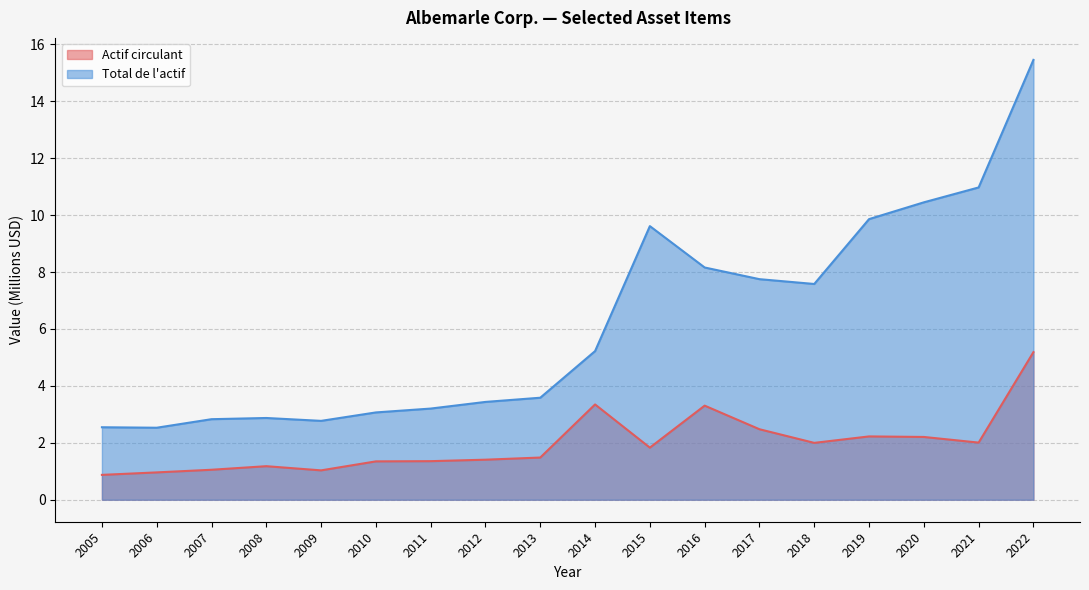

Where is the first local maximum for Total de l'actif?

2008